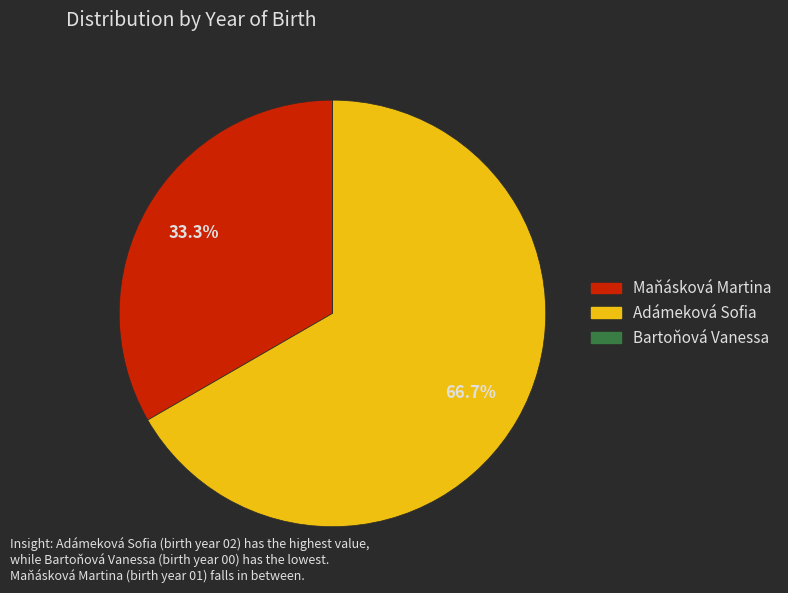

Which category has the biggest portion of the pie?

Adámeková Sofia